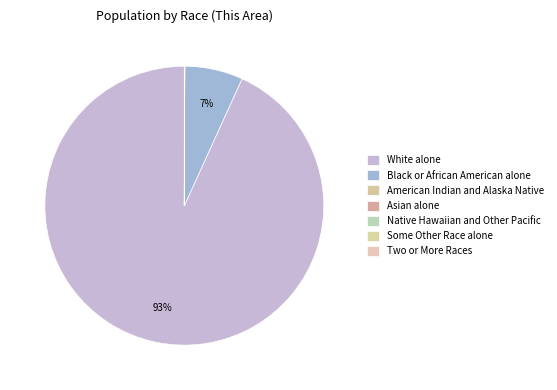

Combined, do White alone and Some Other Race alone account for over 50%?

Yes